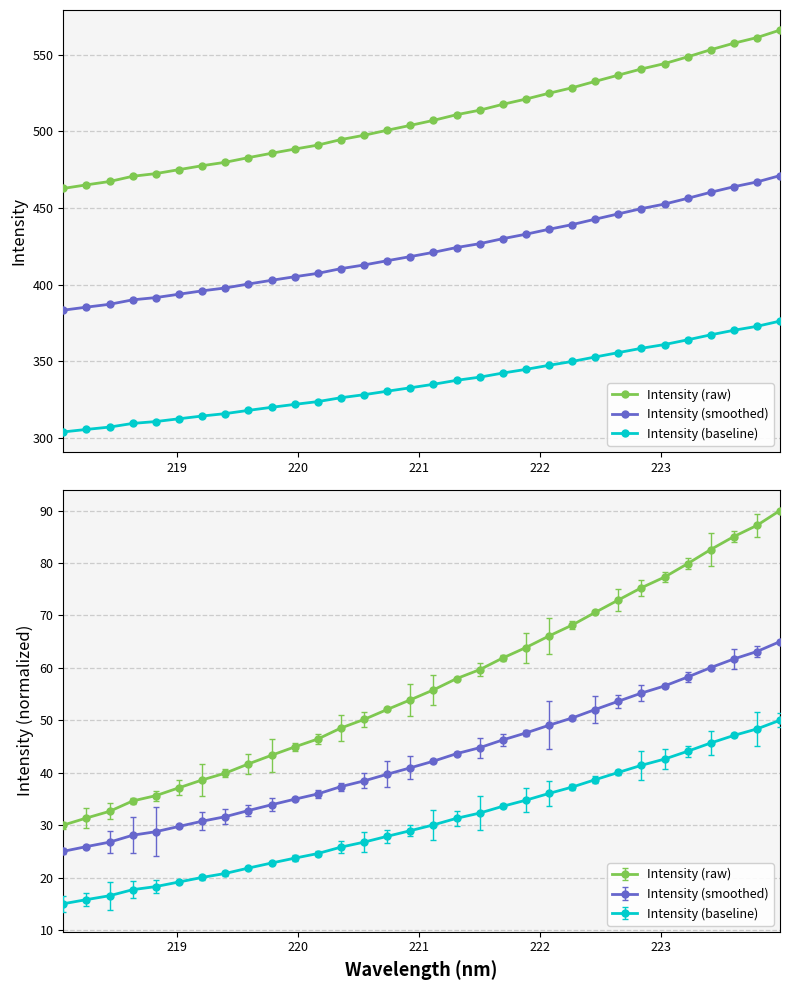

Rank the series at 19 from lowest to highest value.

Intensity (baseline), Intensity (smoothed), Intensity (raw)